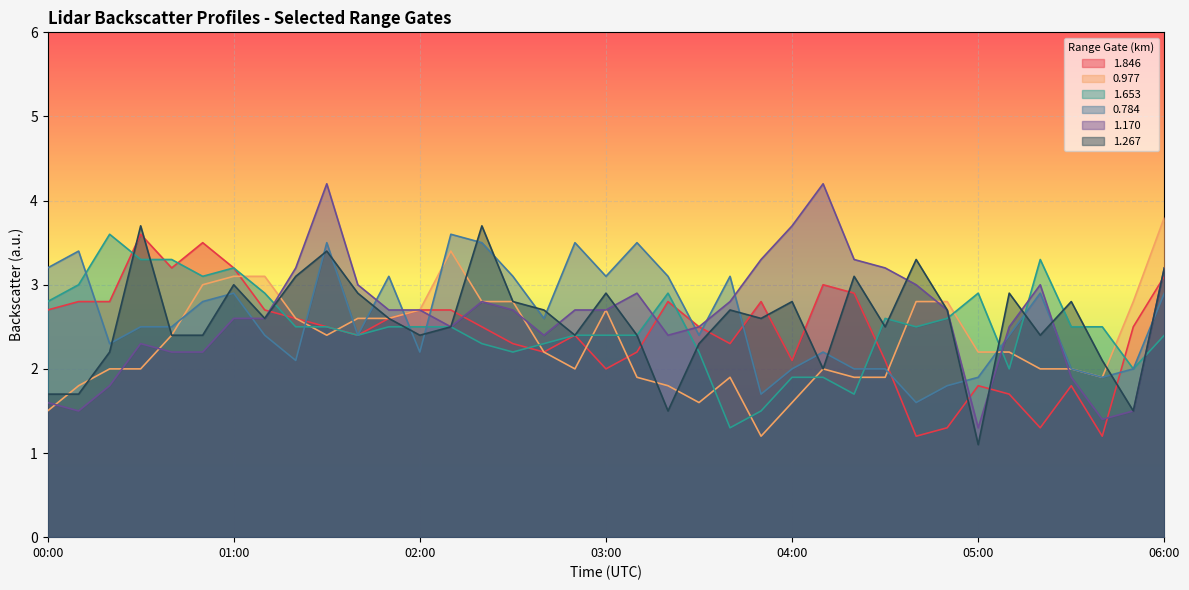

Which series ends up on top after the final intersection of 1.170 and 0.977?

0.977